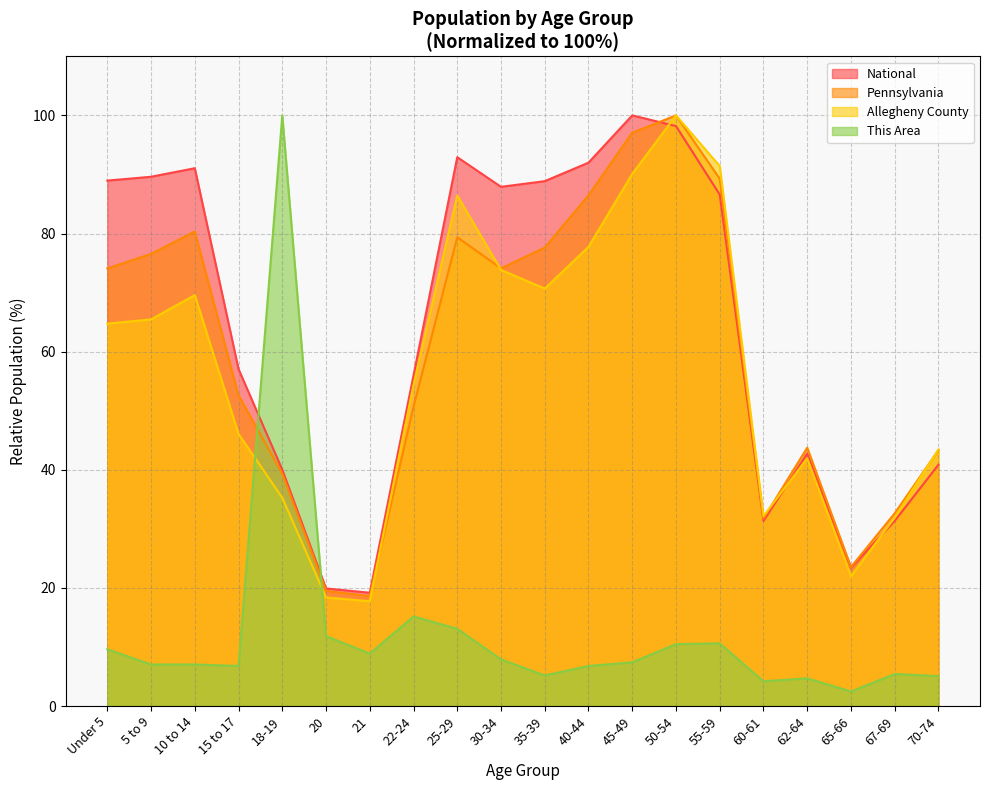

What is the sum of all National values?

1277.9